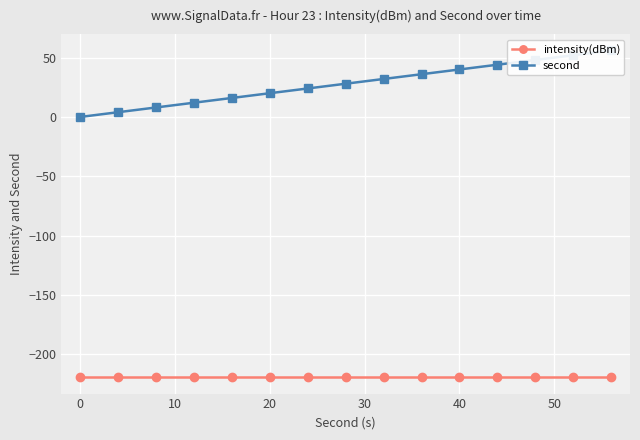

True or false: intensity(dBm) and second intersect in this chart.

False